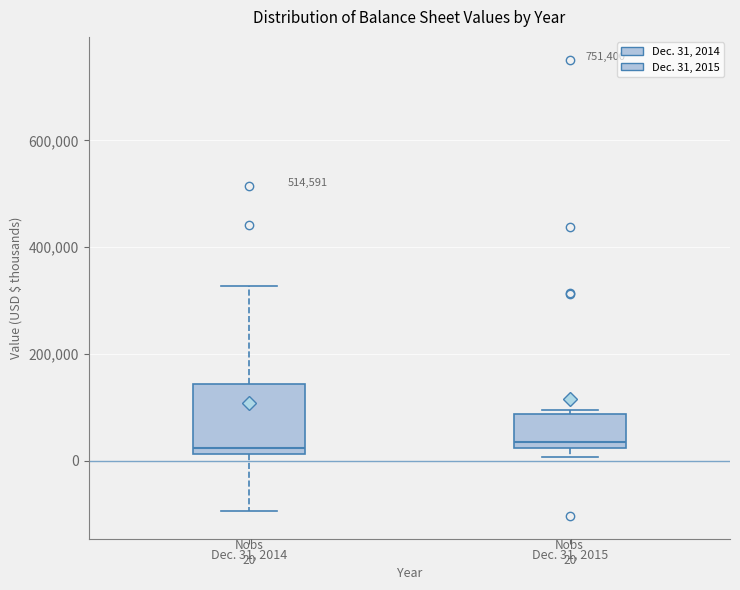

Which box is the tallest, from its lower edge to its upper edge?

Dec. 31, 2014